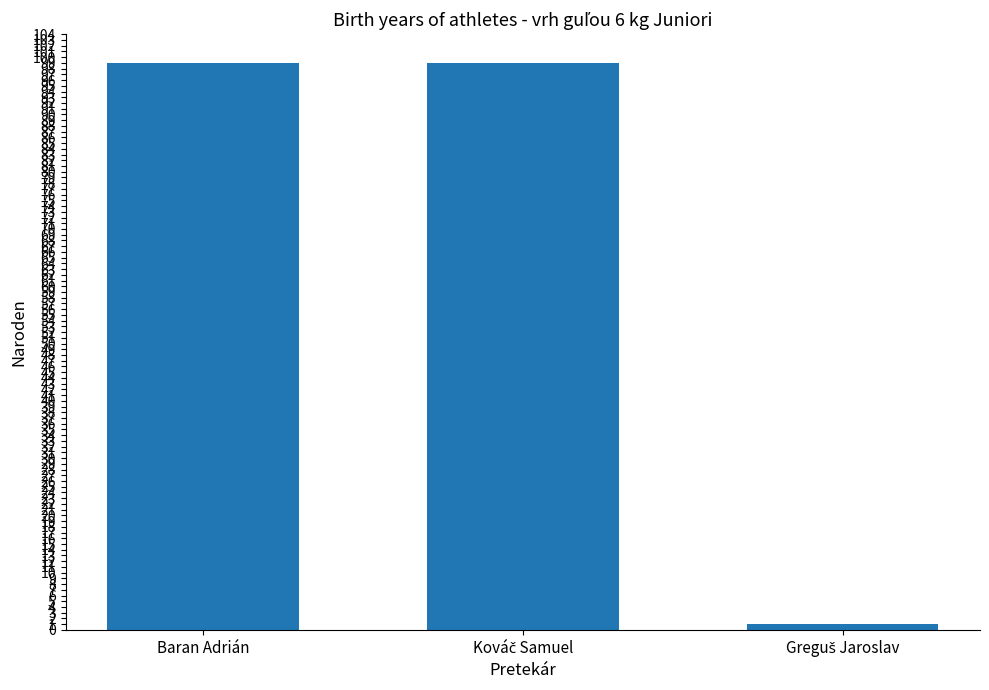

Is it true that the value at Baran Adrián is 25?

False